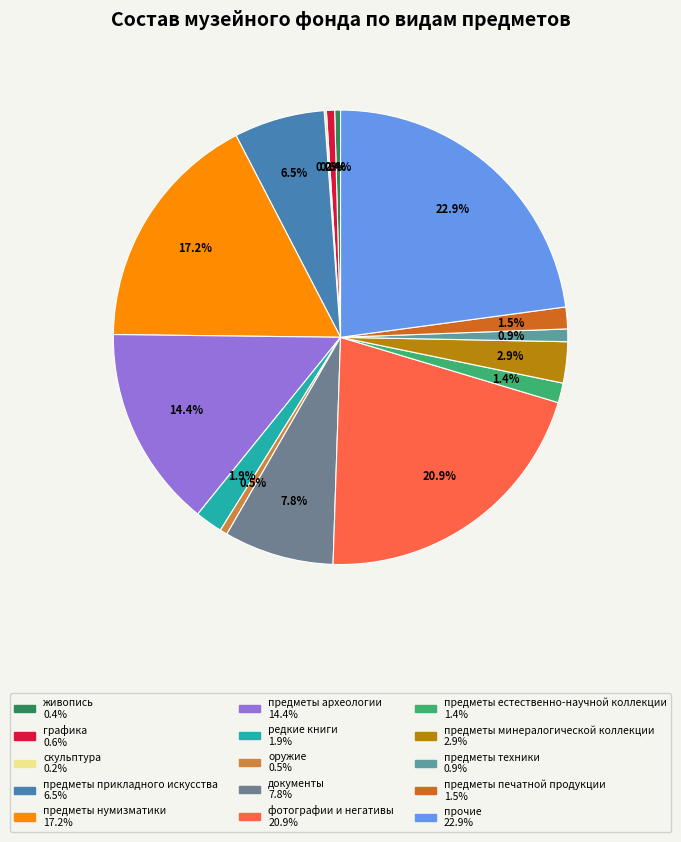

Which slice is the smallest?

скульптура